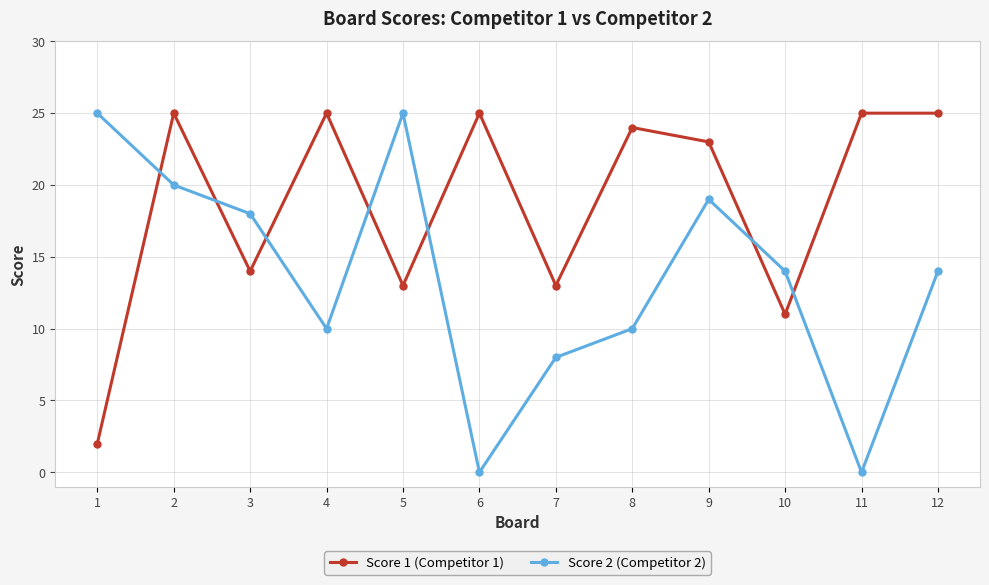

Which series changed the most between 2 and 10?

Score 1 (Competitor 1)